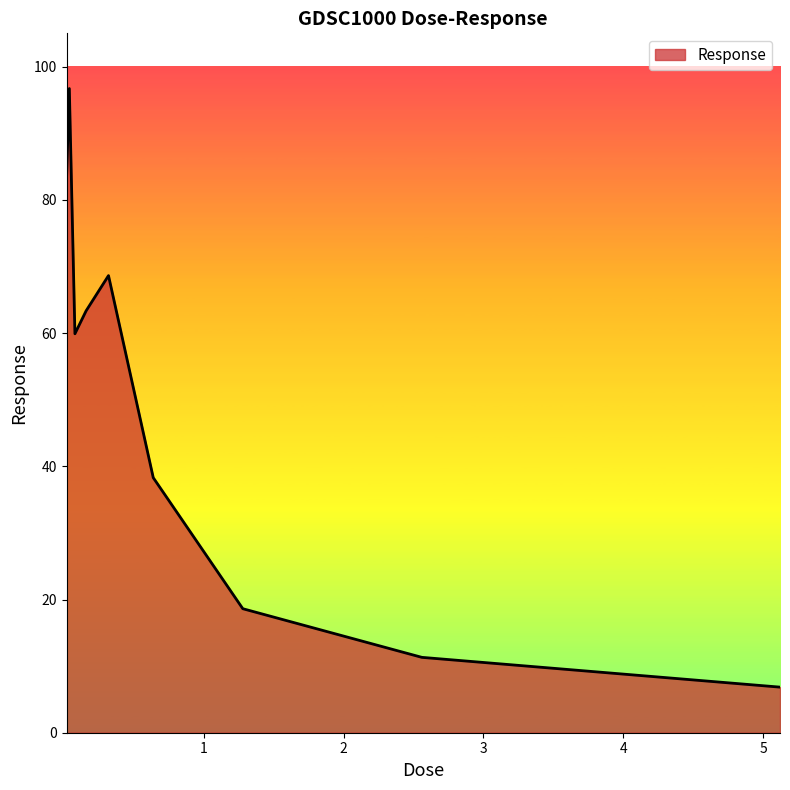

What is the difference between the maximum and minimum values?

89.9